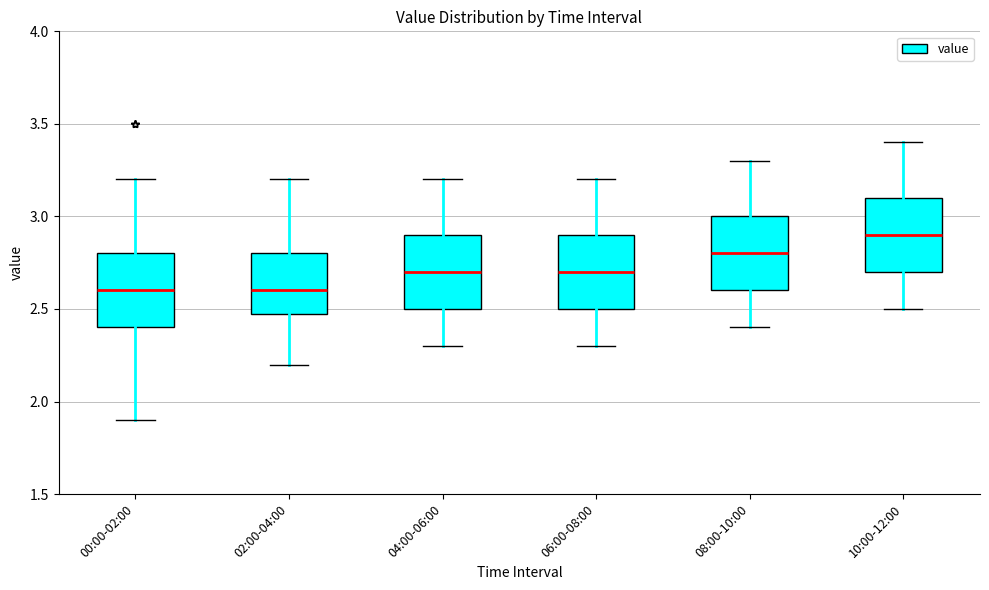

Reading left to right, transcribe this box plot: for each box, give where its median line is, the range the box spans, and where its two whiskers end, as read against the y-axis. The values are not printed on the chart, so give them approximately, as read against the axis.

00:00-02:00: median 2.6, box 2.4 to 2.8, whiskers 1.9 to 3.2
02:00-04:00: median 2.6, box 2.5 to 2.8, whiskers 2.2 to 3.2
04:00-06:00: median 2.7, box 2.5 to 2.9, whiskers 2.3 to 3.2
06:00-08:00: median 2.7, box 2.5 to 2.9, whiskers 2.3 to 3.2
08:00-10:00: median 2.8, box 2.6 to 3.0, whiskers 2.4 to 3.3
10:00-12:00: median 2.9, box 2.7 to 3.1, whiskers 2.5 to 3.4